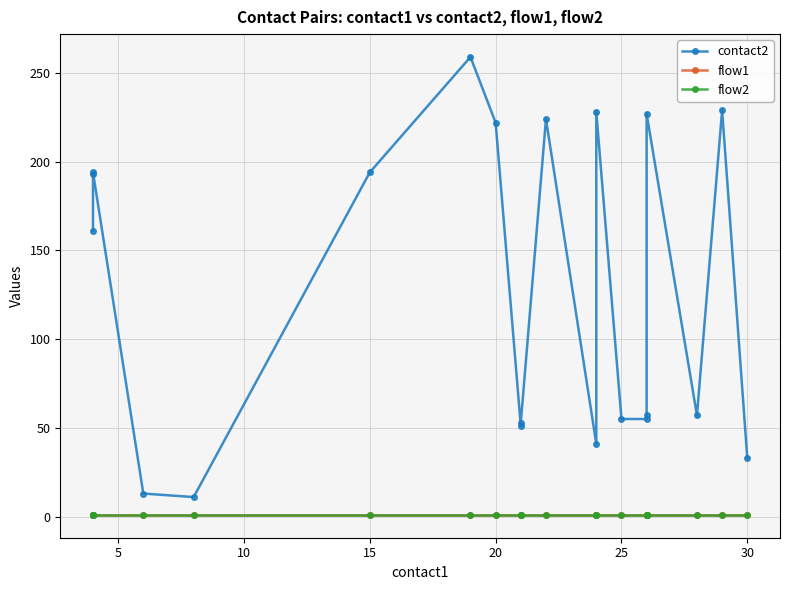

What is the average value of the flow2 series?

1